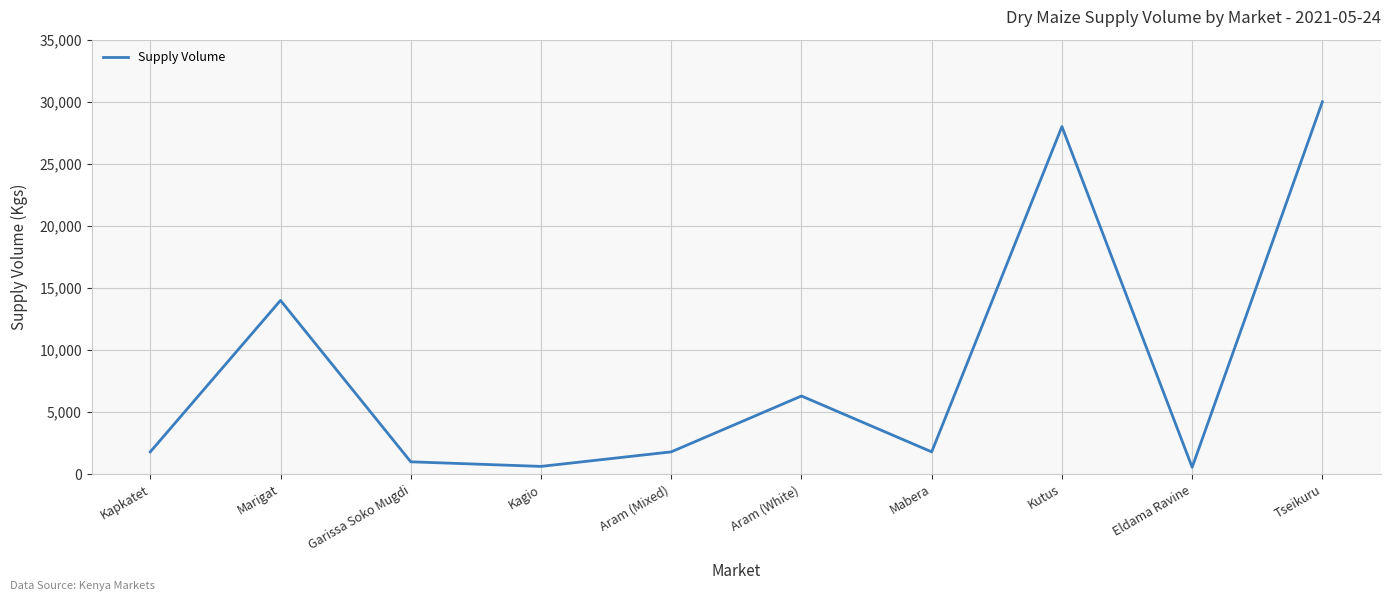

What is the change in value from Kutus to Tseikuru?

+2000